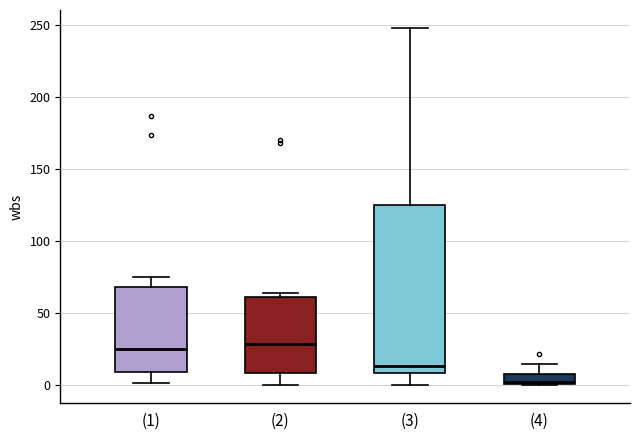

Where does the median line of the box for (2) sit on the y-axis? The values are not printed on the chart, so give them approximately, as read against the axis.

30